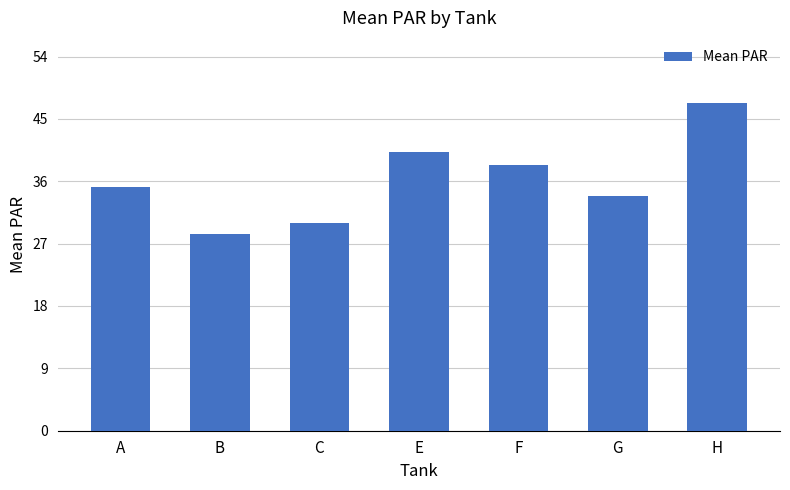

Are the bars horizontal?

No